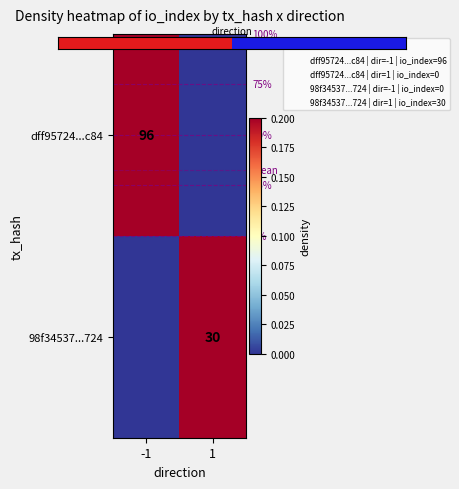

Which category has the highest value in the 98f34537...724 series?

1